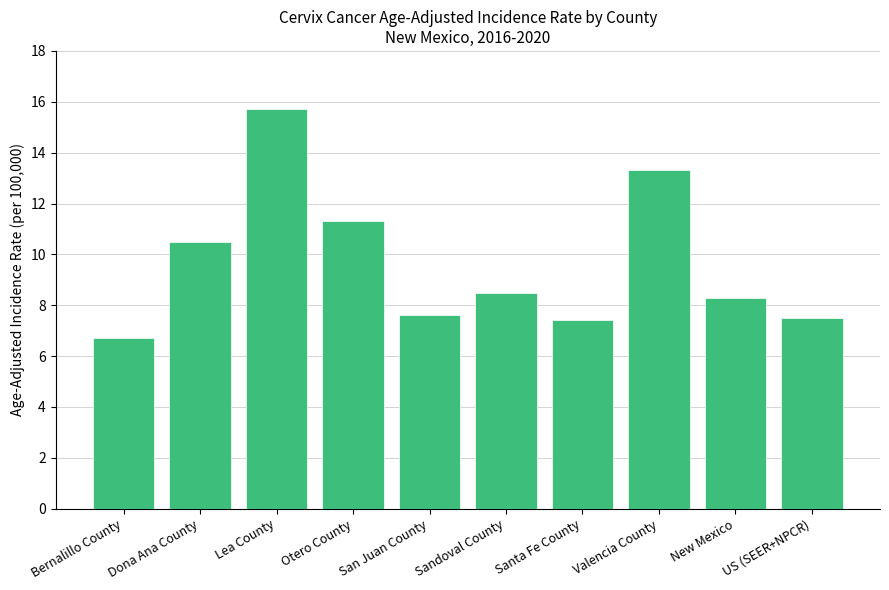

What is the change in value from Dona Ana County to New Mexico?

-2.2